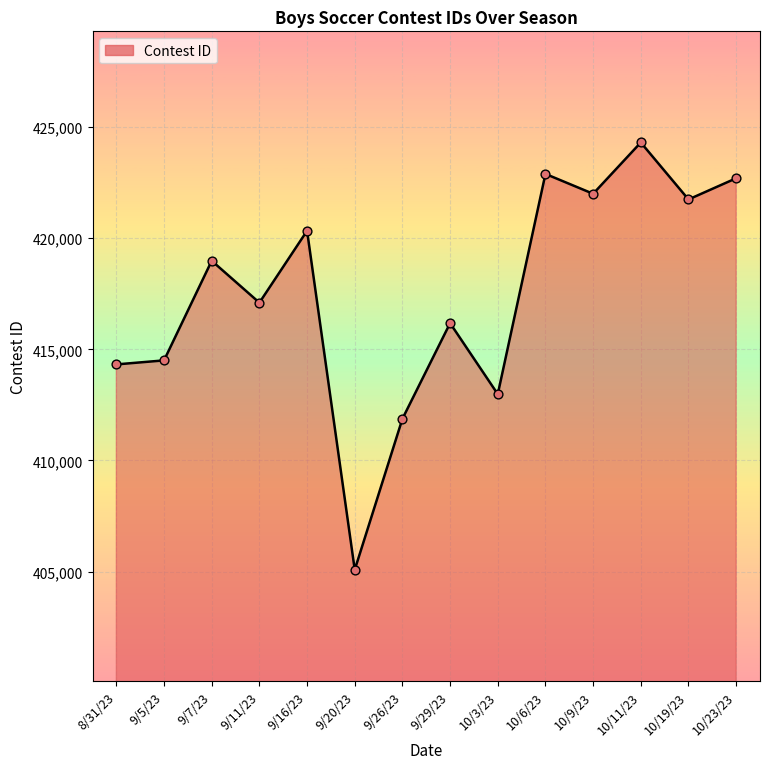

What is the ratio of the value at 10/6/23 to the value at 9/20/23?

1.0